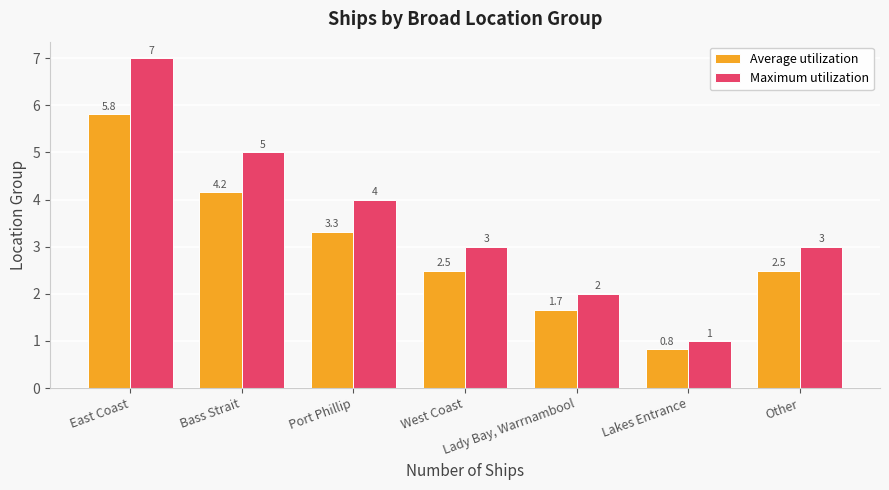

Which category has the highest value in the Maximum utilization series?

East Coast